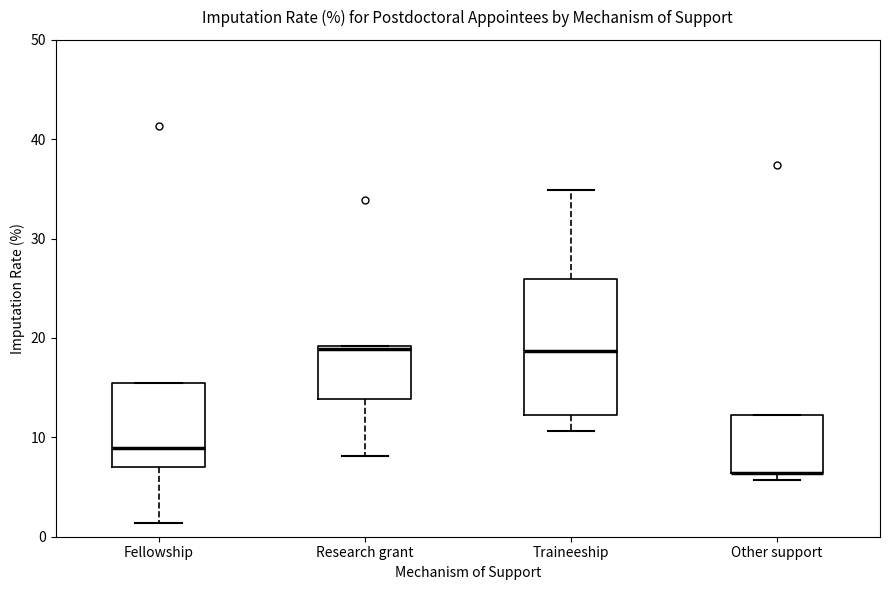

Reading left to right, transcribe this box plot: for each box, give where its median line is, the range the box spans, and where its two whiskers end, as read against the y-axis. The values are not printed on the chart, so give them approximately, as read against the axis.

Fellowship: median 9, box 7 to 16, whiskers 1 to 16
Research grant: median 19 (just below the box's upper edge), box 14 to 19, whiskers 8 to 19
Traineeship: median 19, box 12 to 26, whiskers 11 to 35
Other support: median 6 (drawn on the box's lower edge), box 6 to 12, whiskers 6 (just below the box's lower edge) to 12